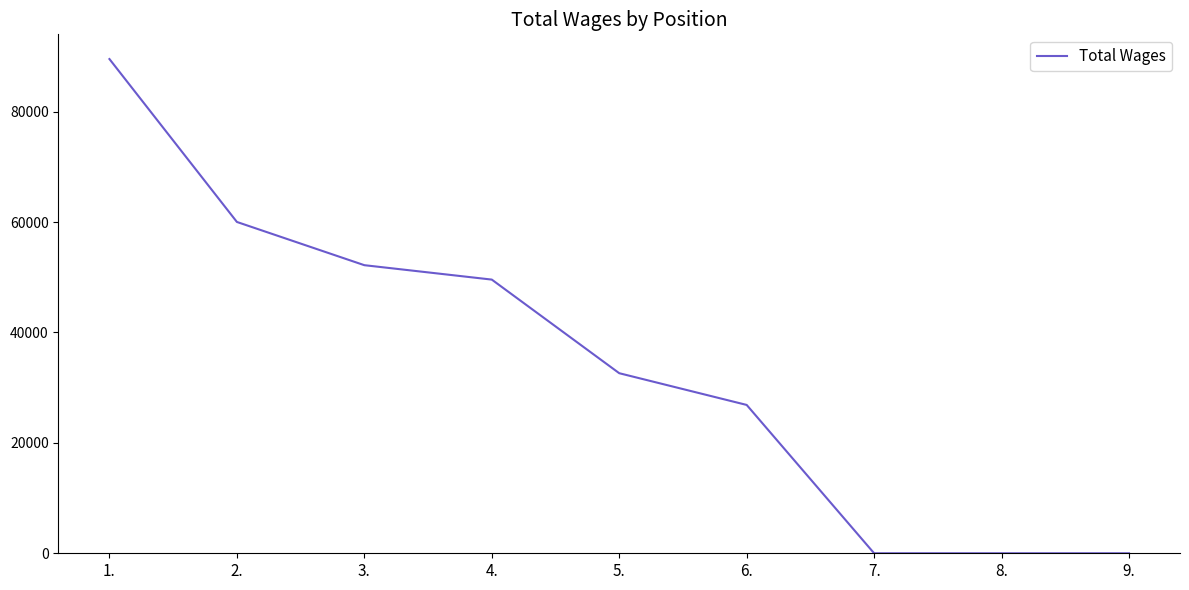

What is the difference between the maximum and minimum values?

89520